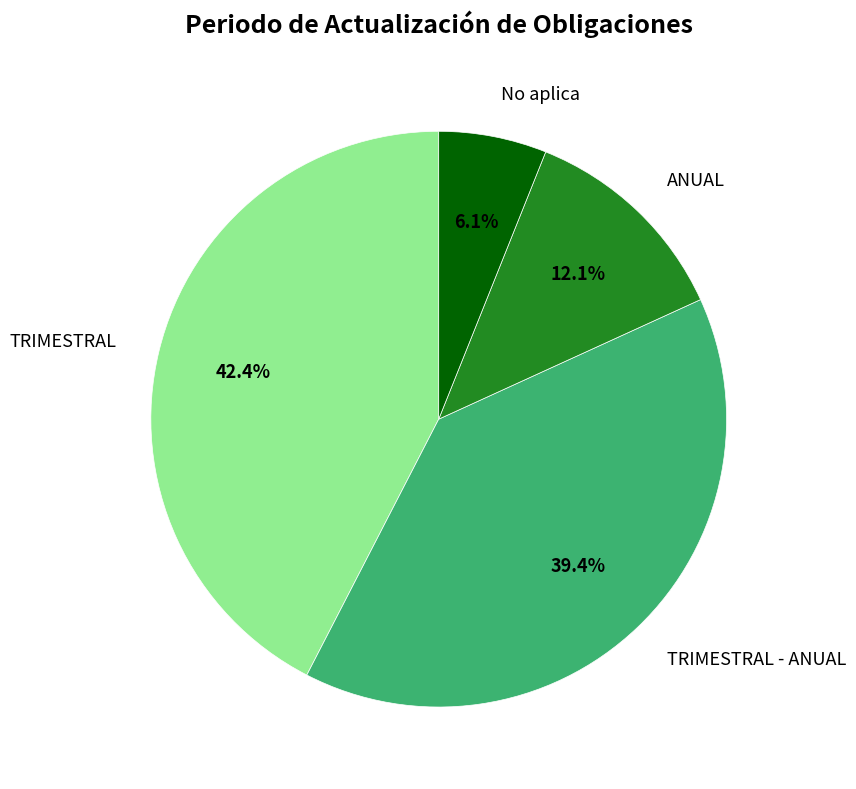

To the nearest percent, what is the combined percentage of ANUAL and No aplica?

18%